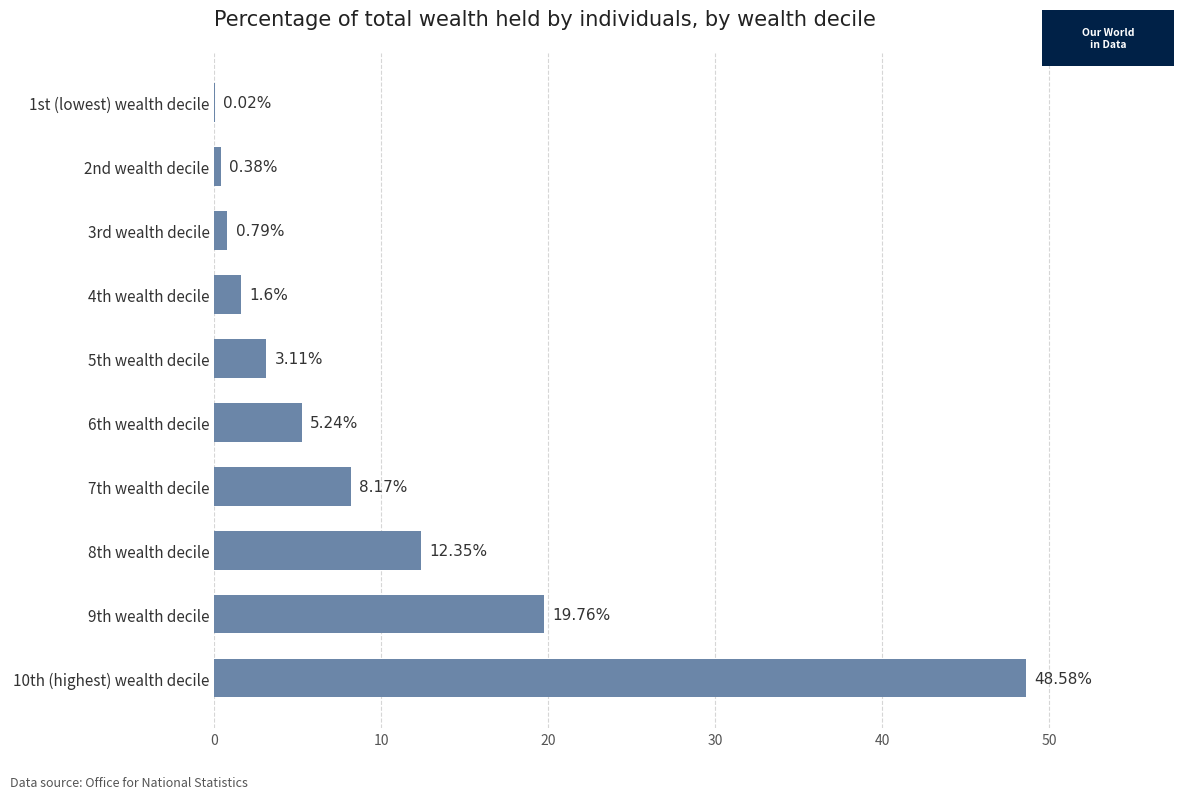

What is the sum of all values?

100.0